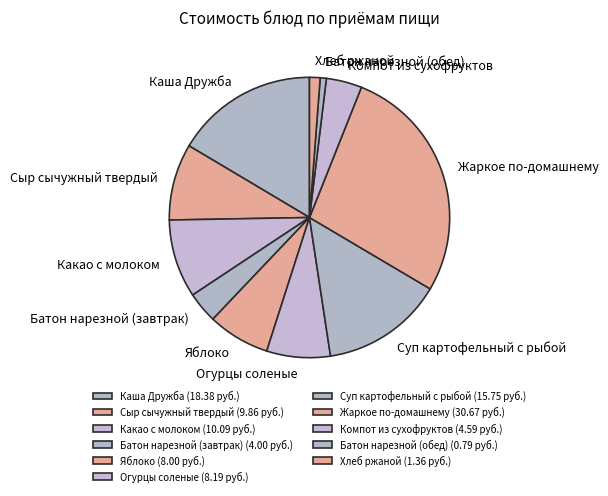

Is it true that Жаркое по-домашнему is 27% of the pie?

True